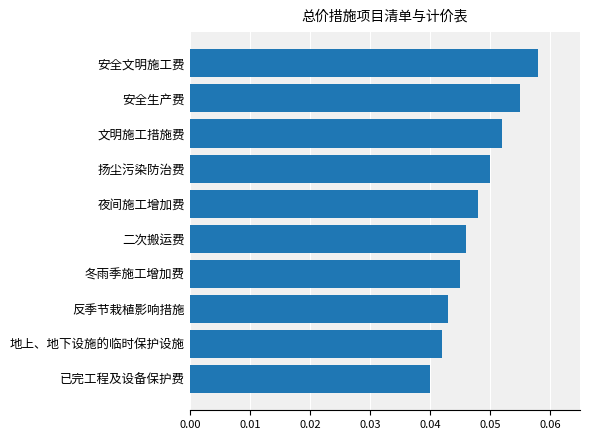

Is it true that the value at 夜间施工增加费 is 0.1?

False